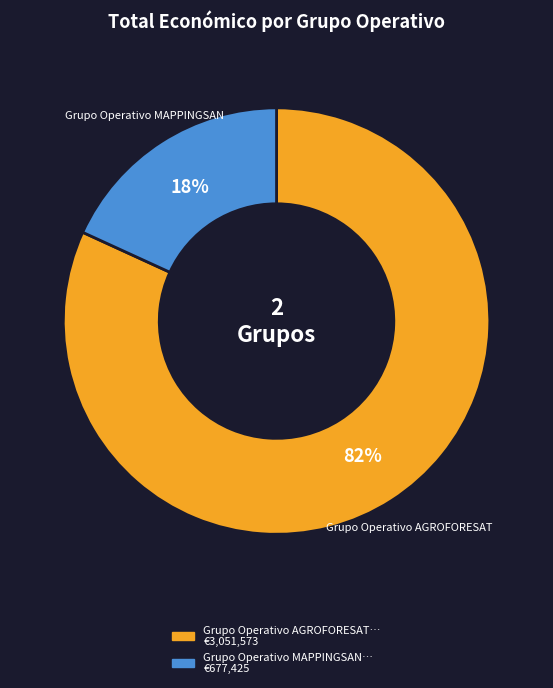

Which has a higher value, Grupo Operativo MAPPINGSAN or Grupo Operativo AGROFORESAT?

Grupo Operativo AGROFORESAT